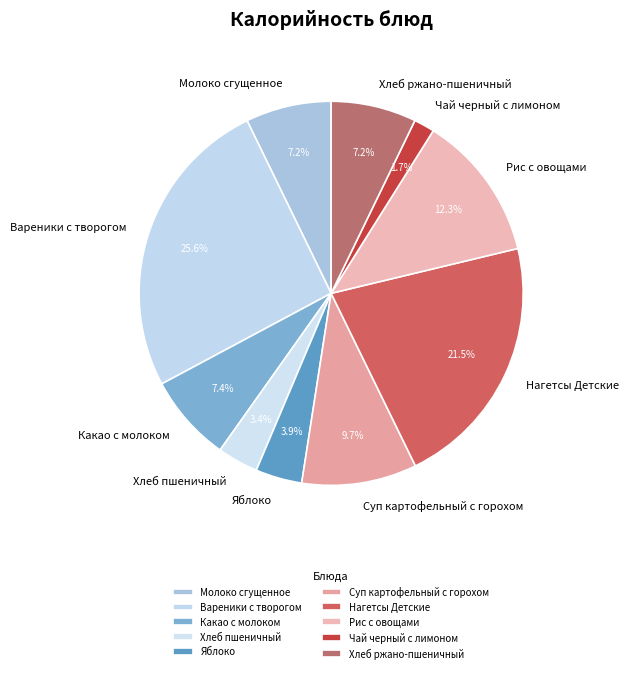

Which slice is the largest?

Вареники с творогом